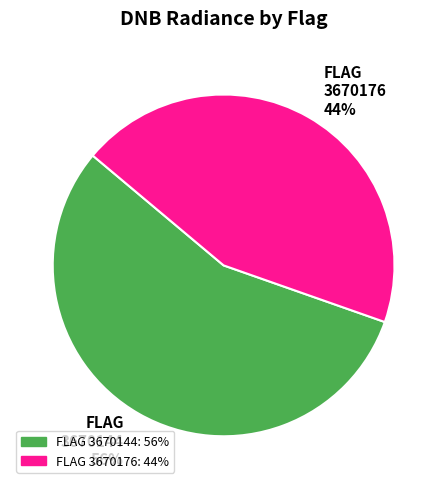

To the nearest percent, what portion does FLAG 3670176 44% represent?

44%